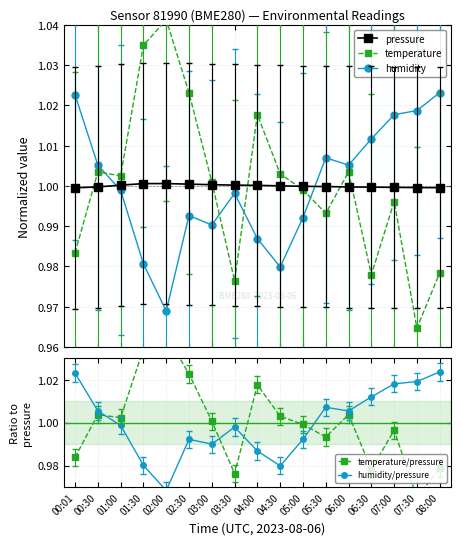

Which has a higher value, 03:30 or 05:00?

03:30